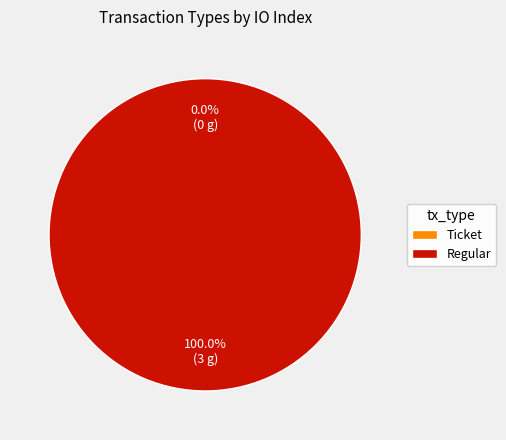

Is the sum of Ticket and Regular greater than half?

Yes